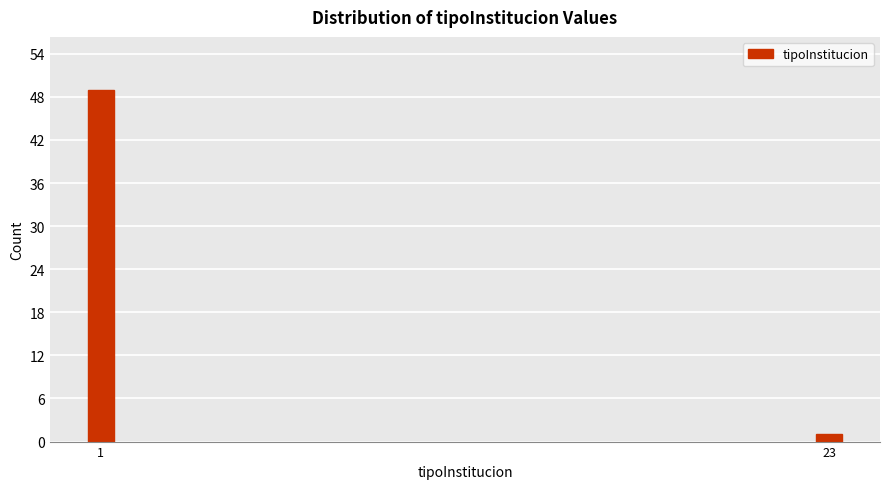

Reading right to left, what are all the values shown in this chart?

1	49